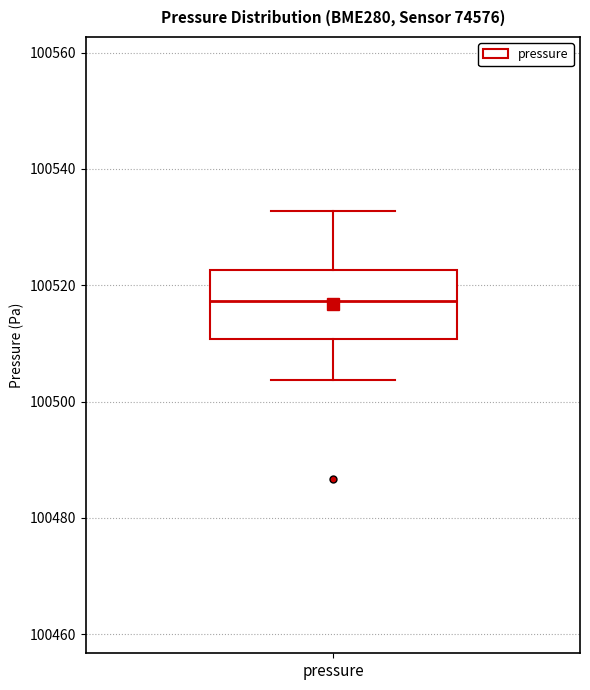

Where does the upper whisker of the box for pressure end on the y-axis? The values are not printed on the chart, so give them approximately, as read against the axis.

100532